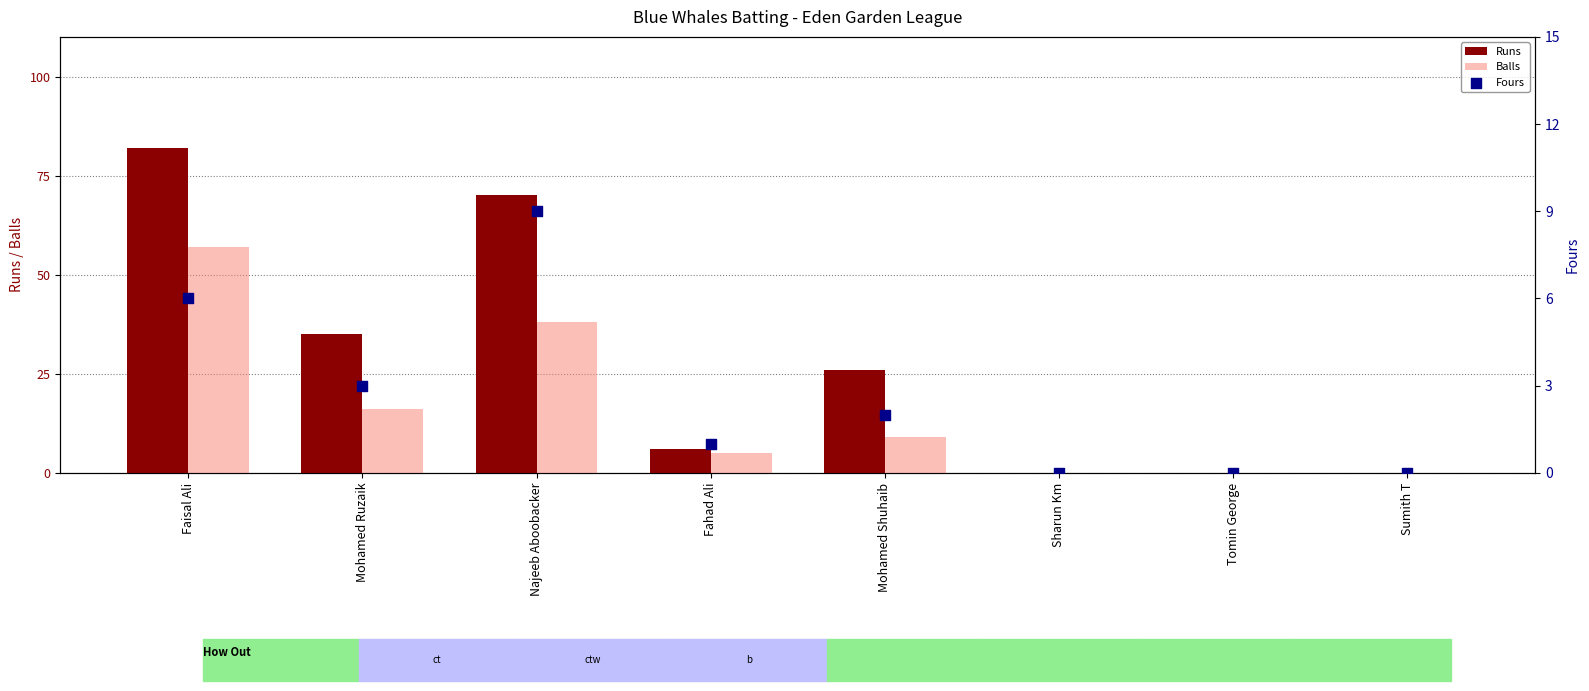

What is the total value across all series at Faisal Ali?

145